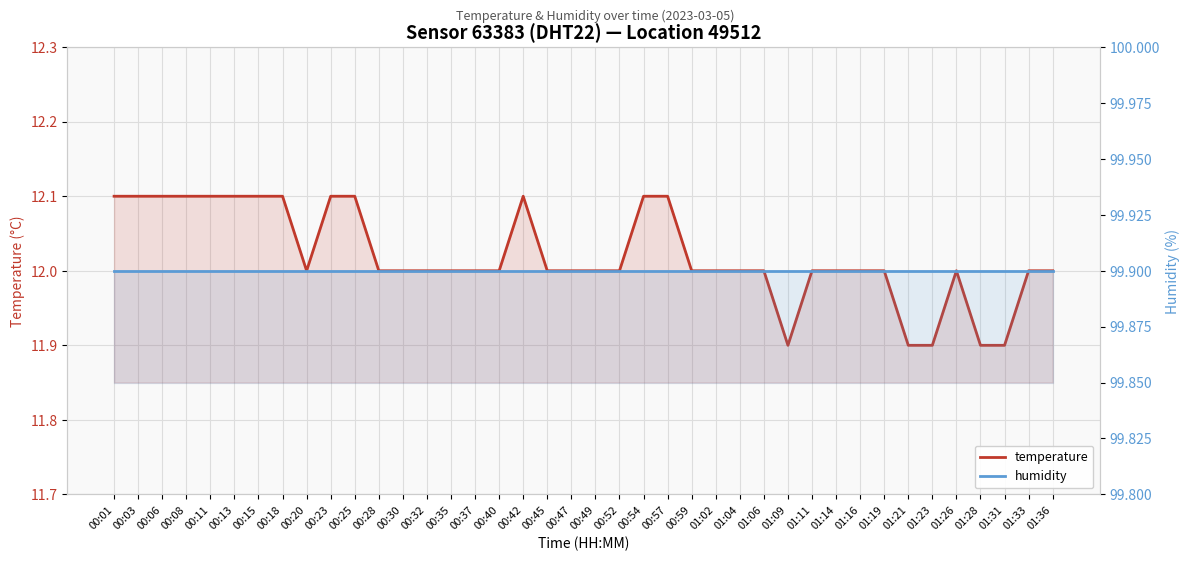

True or false: humidity and temperature cross at least once.

False